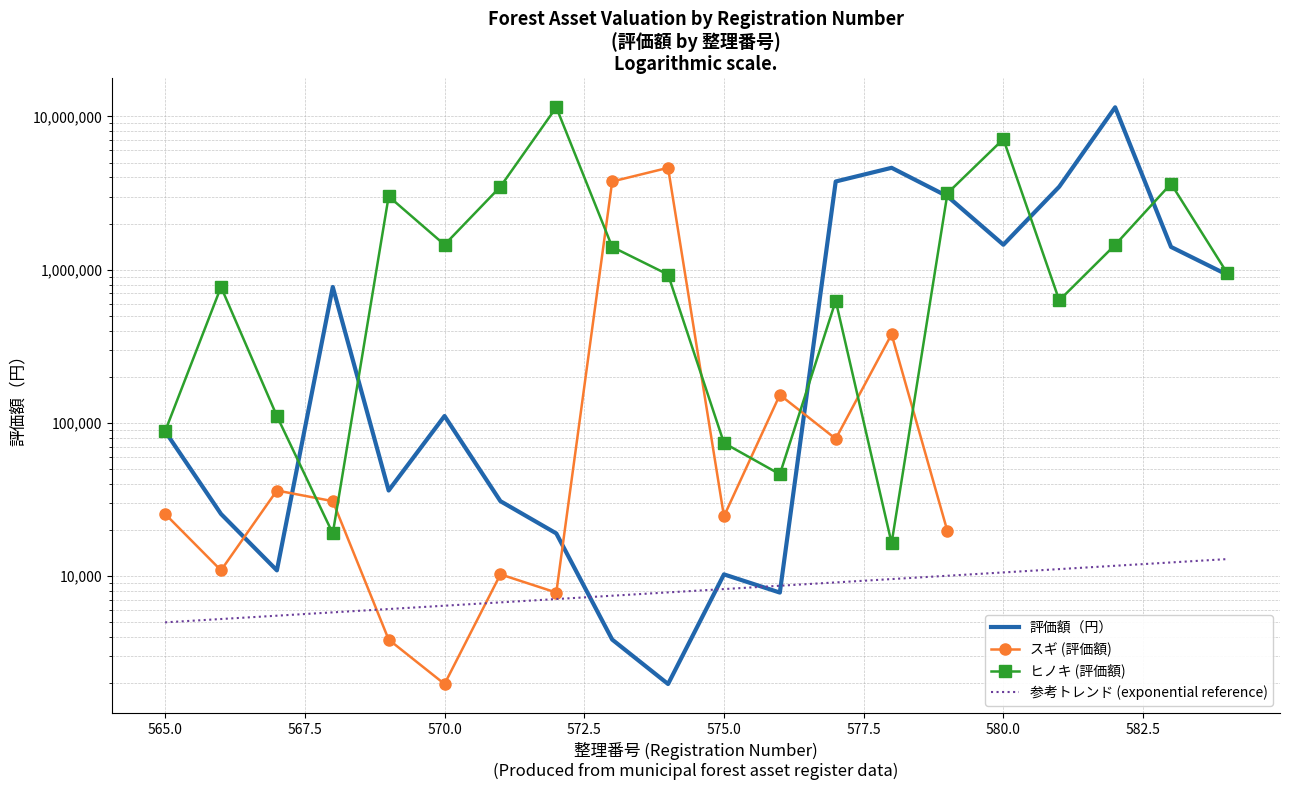

True or false: スギ (評価額) and 参考トレンド (exponential reference) intersect in this chart.

True